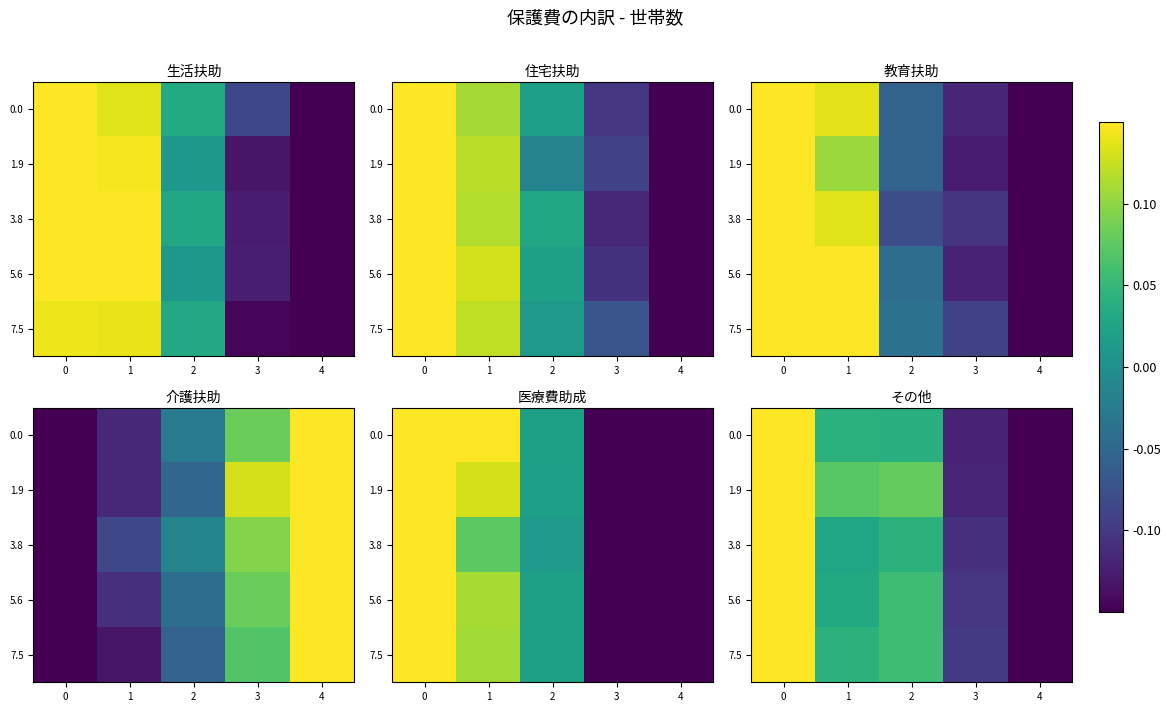

What is the total value across all series at 3?

-0.5